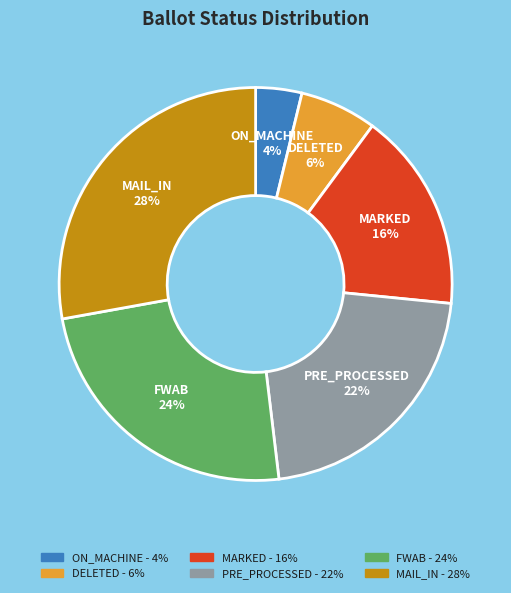

Do PRE_PROCESSED and MARKED together represent more than half of the pie?

No